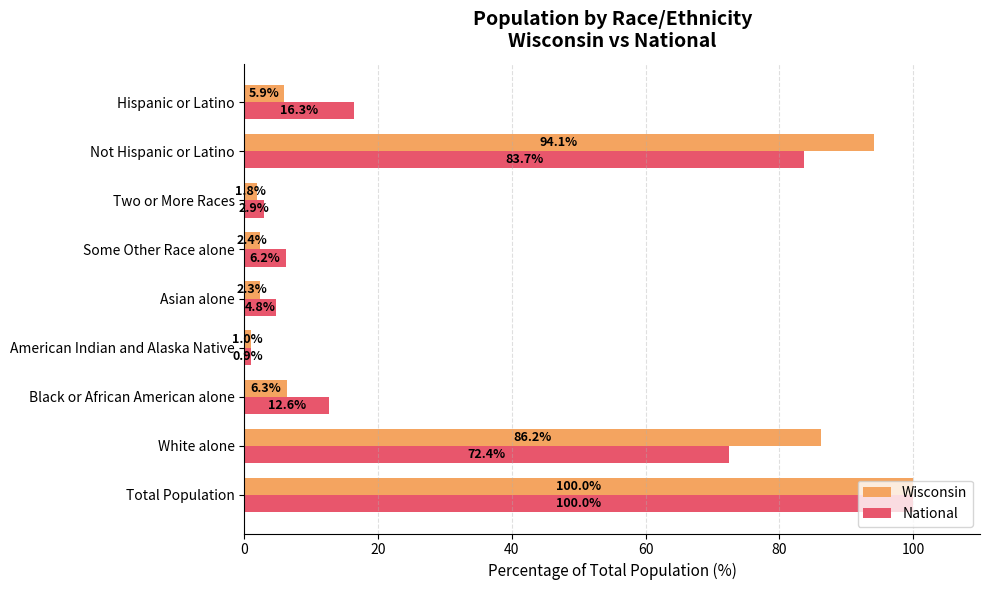

Which series has the largest range (max minus min)?

National